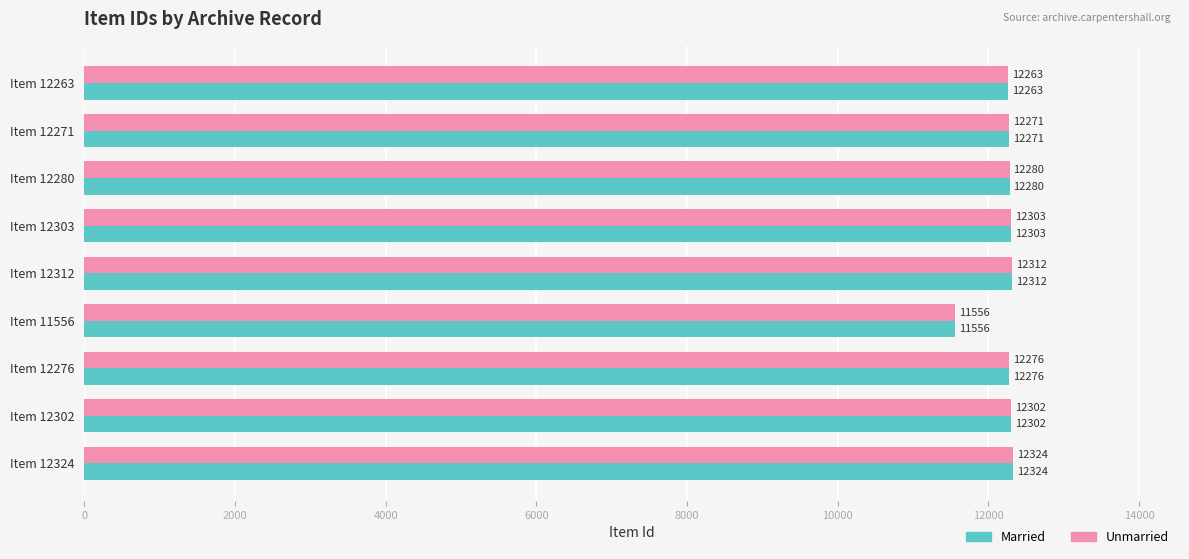

Which category has the lowest value across all series?

Item 11556